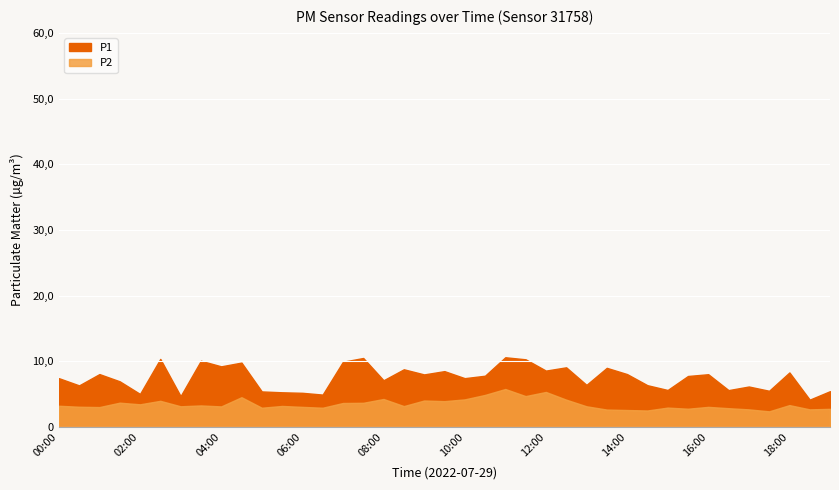

What is the value of the P2 point at the 25th from the left?

5.3